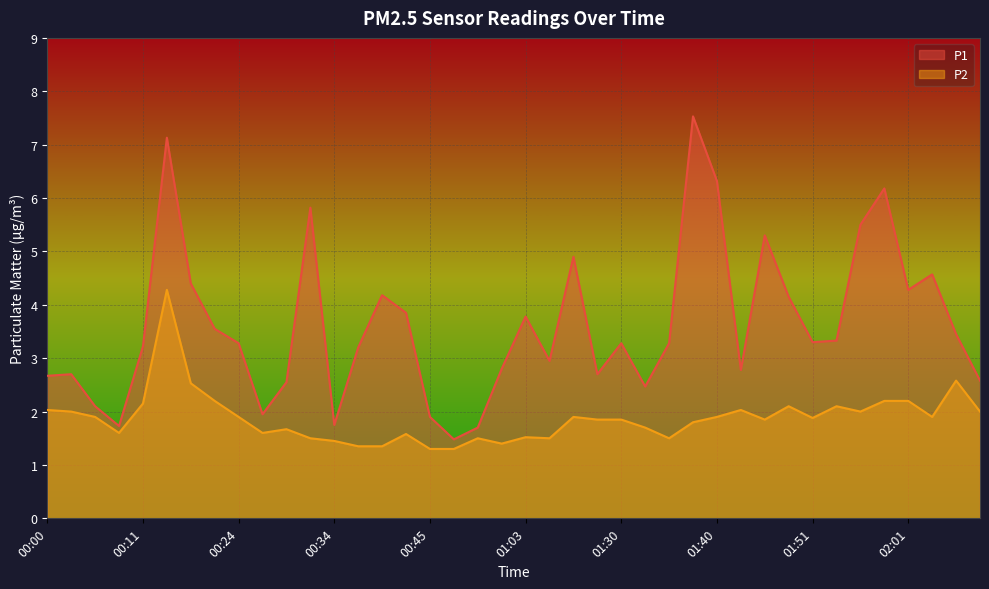

True or false: P1 has more than 0 points higher than both neighbors.

True